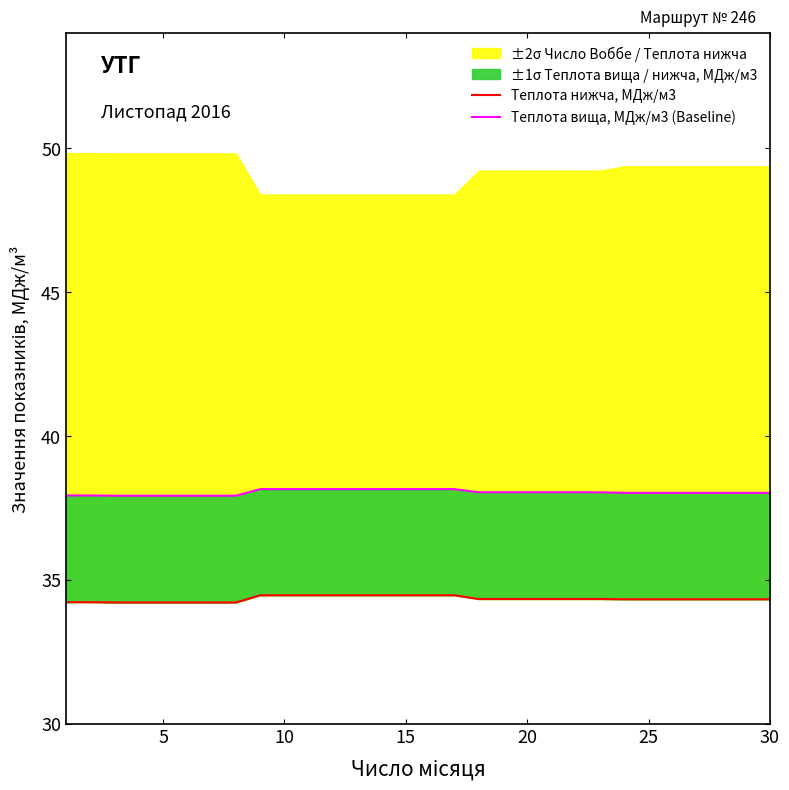

True or false: Теплота вища, МДж/м3 (Baseline) and Теплота нижча, МДж/м3 cross at least once.

False